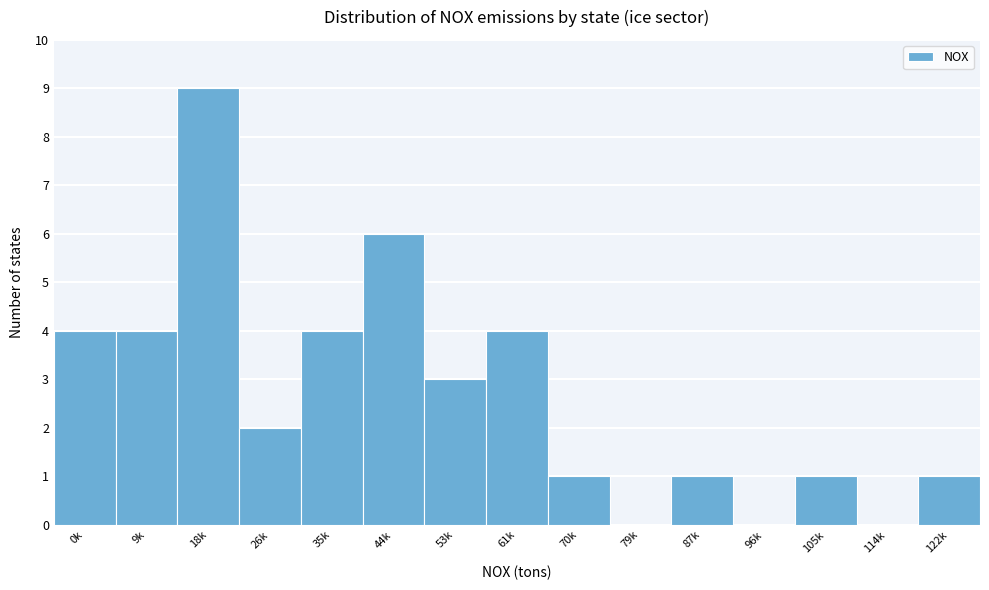

What value does the data have at 18k?

9